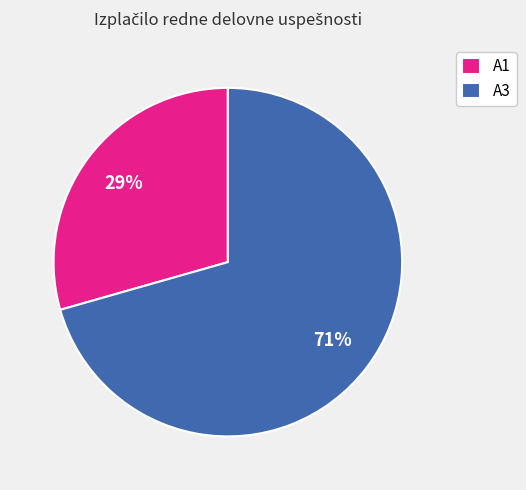

Which has a higher value, A1 or A3?

A3